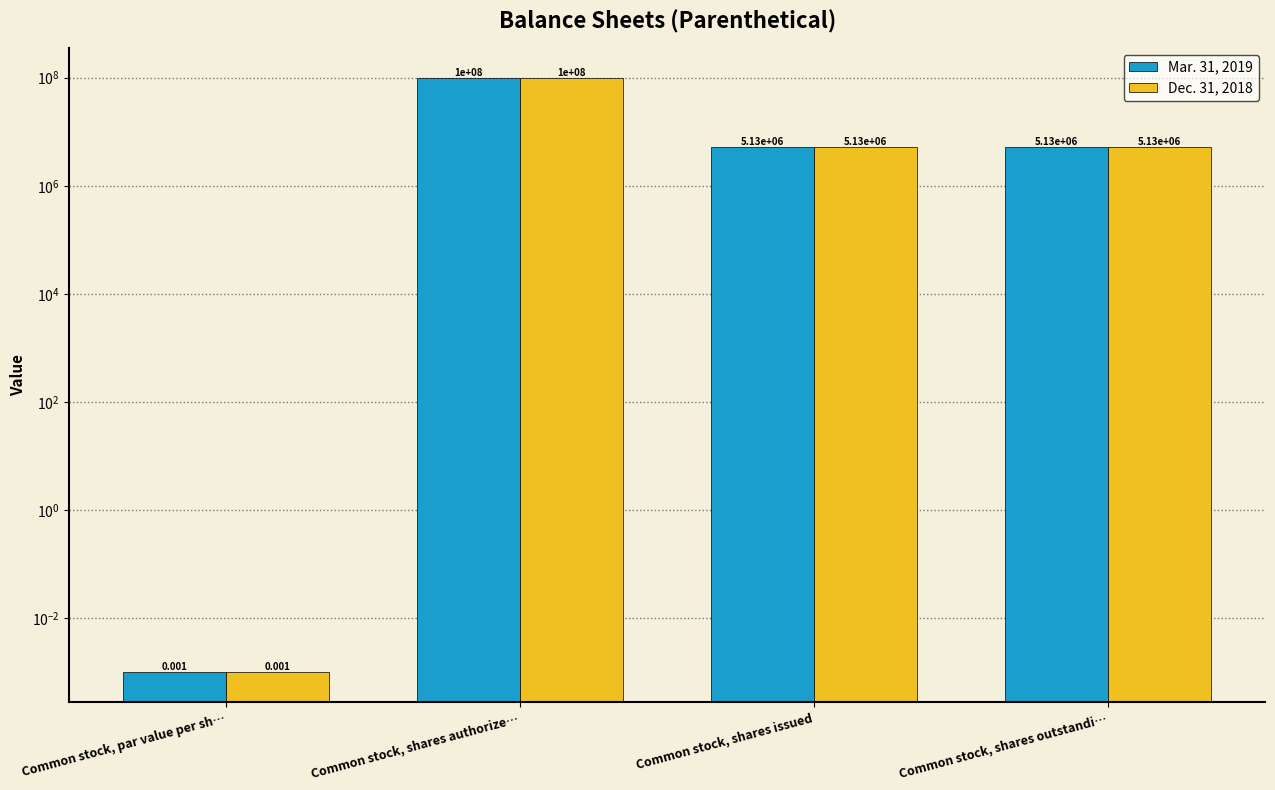

What is the label of the 2nd bar from the right?

Common stock, shares issued